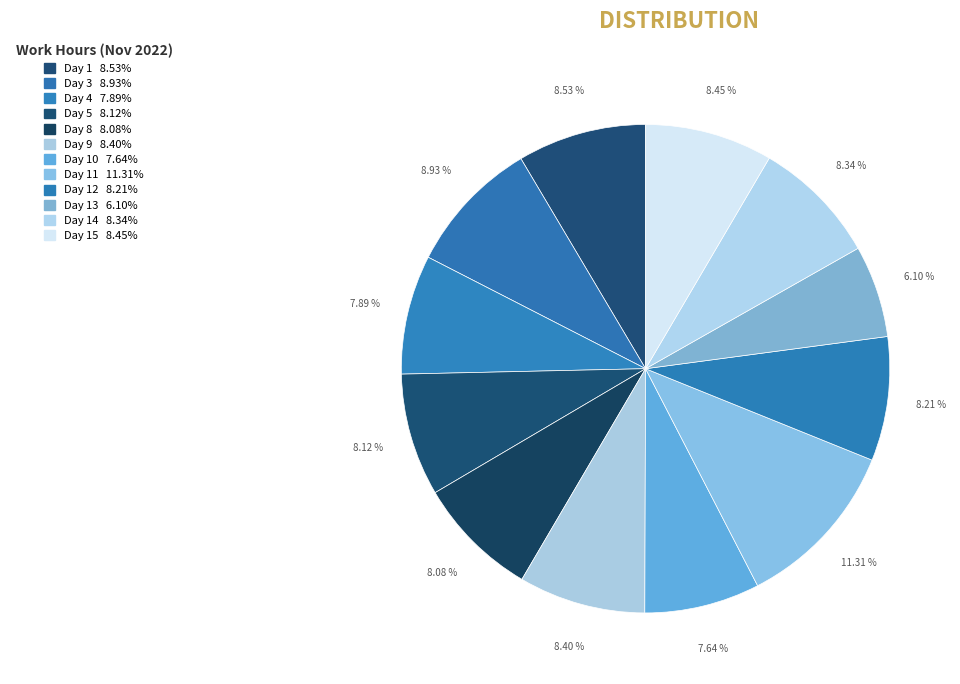

How many slices are in this pie chart?

12